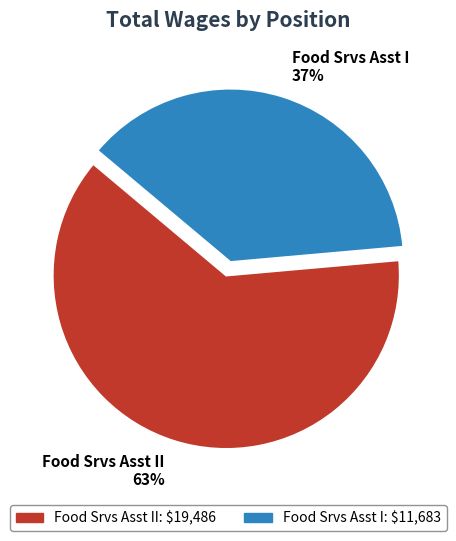

Which slice is the smallest?

Food Srvs Asst I